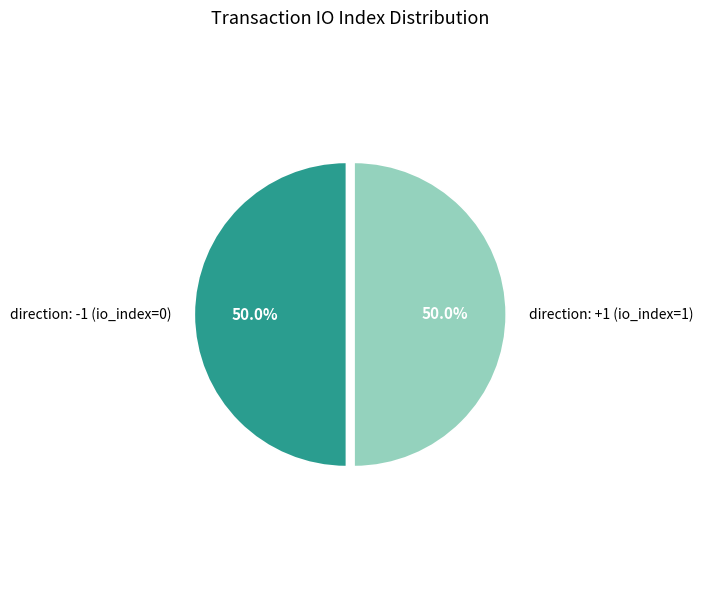

To the nearest percent, what percentage of the pie is direction: +1 (io_index=1)?

50%